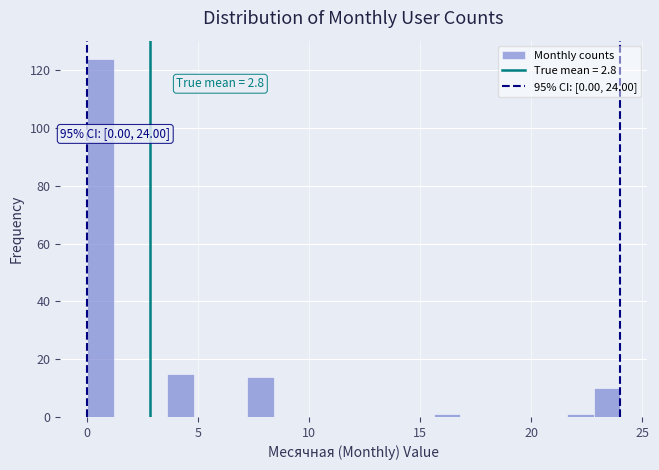

Around what value on the x-axis is the tallest bar? Give the approximate position of its centre, as read against the axis.

0.5